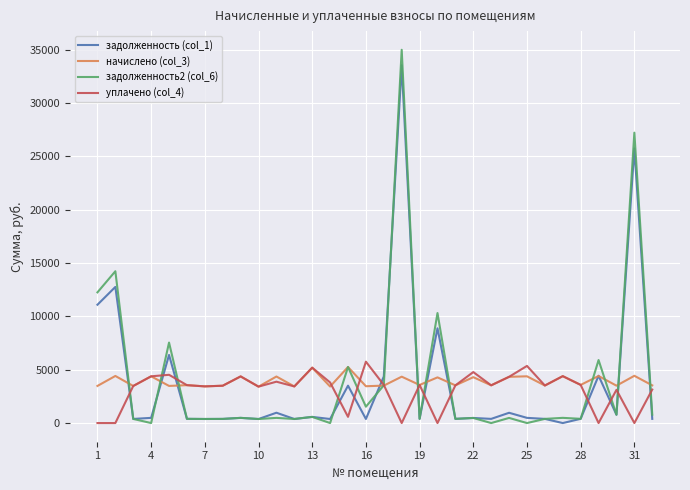

Which series has the widest spread of values?

задолженность2 (col_6)